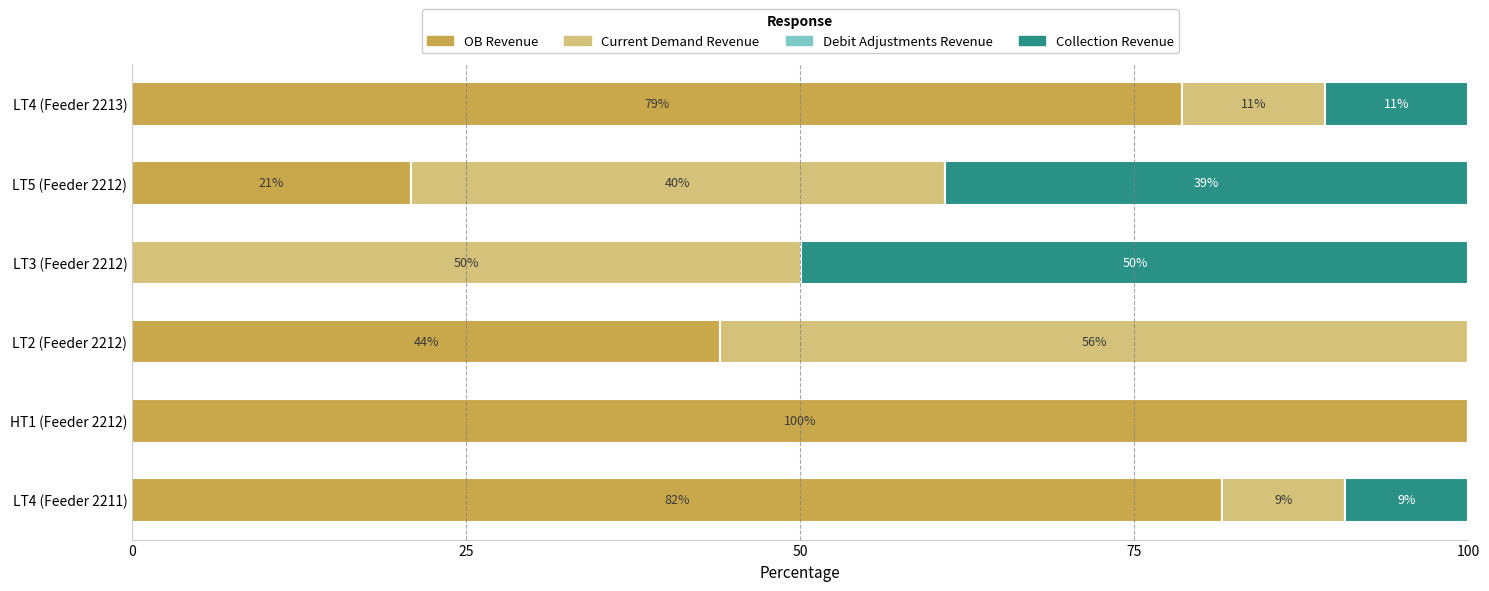

The OB Revenue series shows 20.9 at LT5 (Feeder 2212). True or false?

True